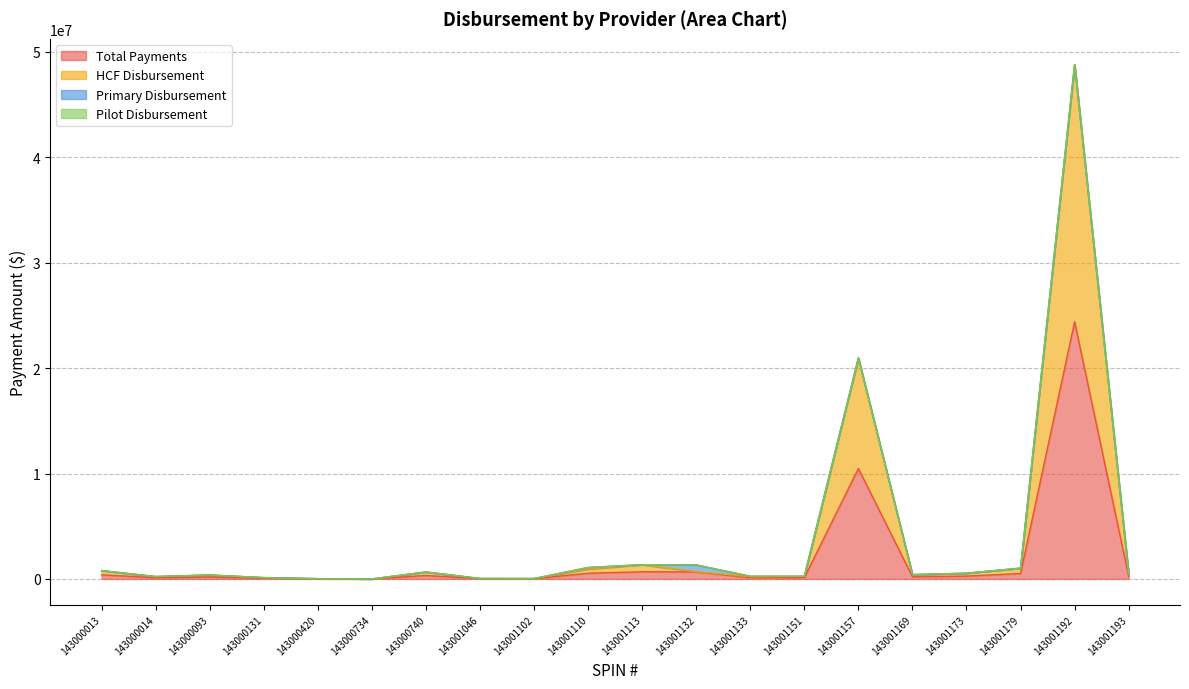

Which category has the highest value in the HCF Disbursement series?

143001192